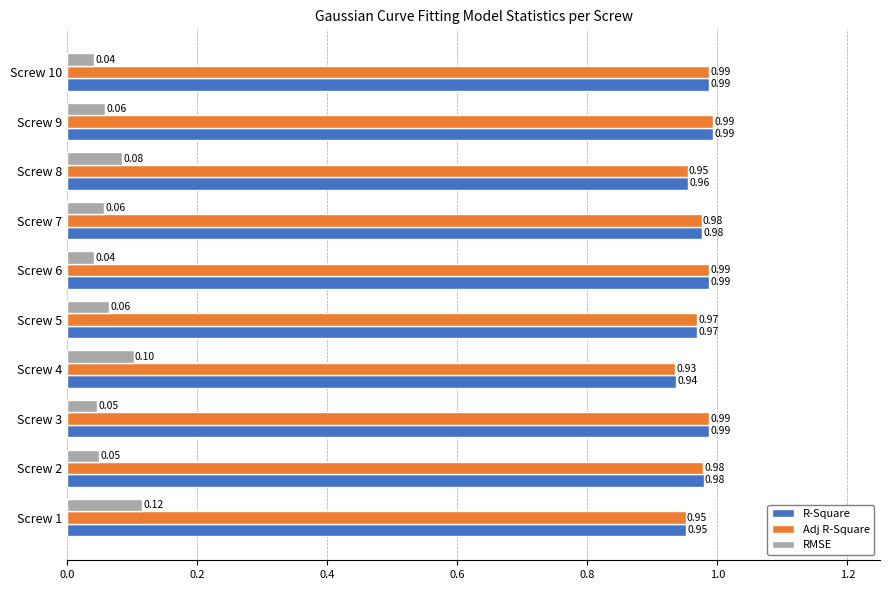

What is the sum of the R-Square values at Screw 1 and Screw 9?

1.9